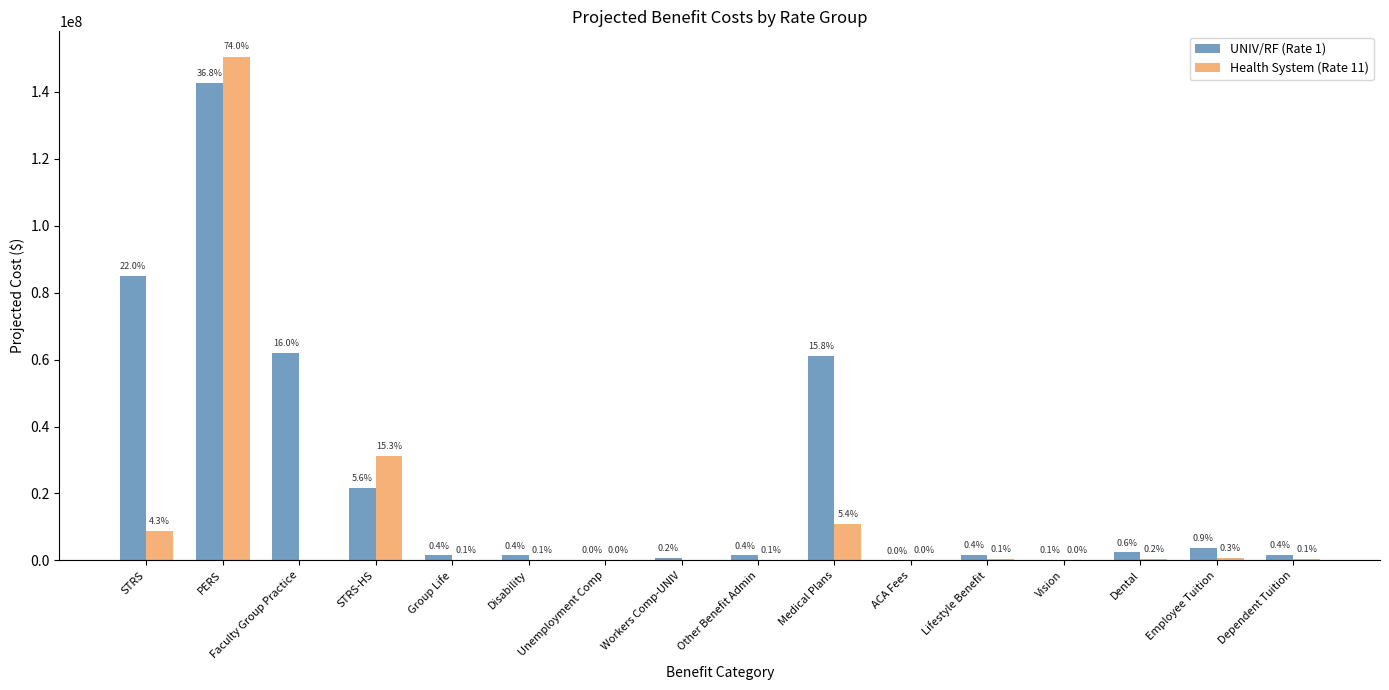

What is the total value across all series at STRS?

93841087.2